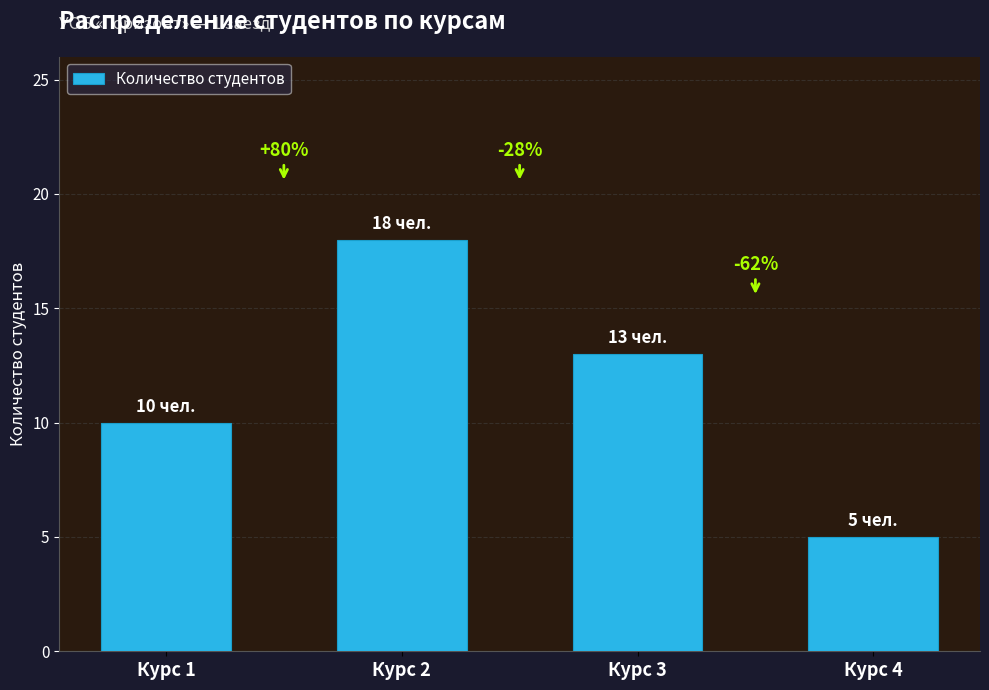

What is the minimum value shown in the chart?

5